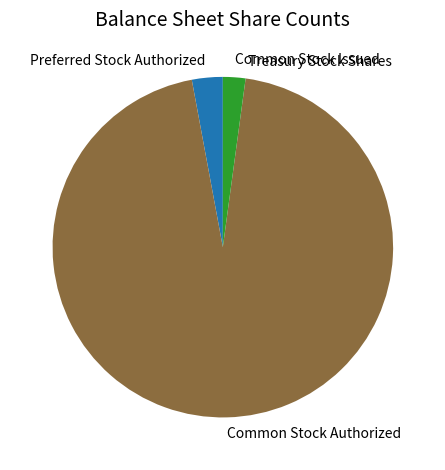

Do Common Stock Authorized and Preferred Stock Authorized together represent more than half of the pie?

Yes